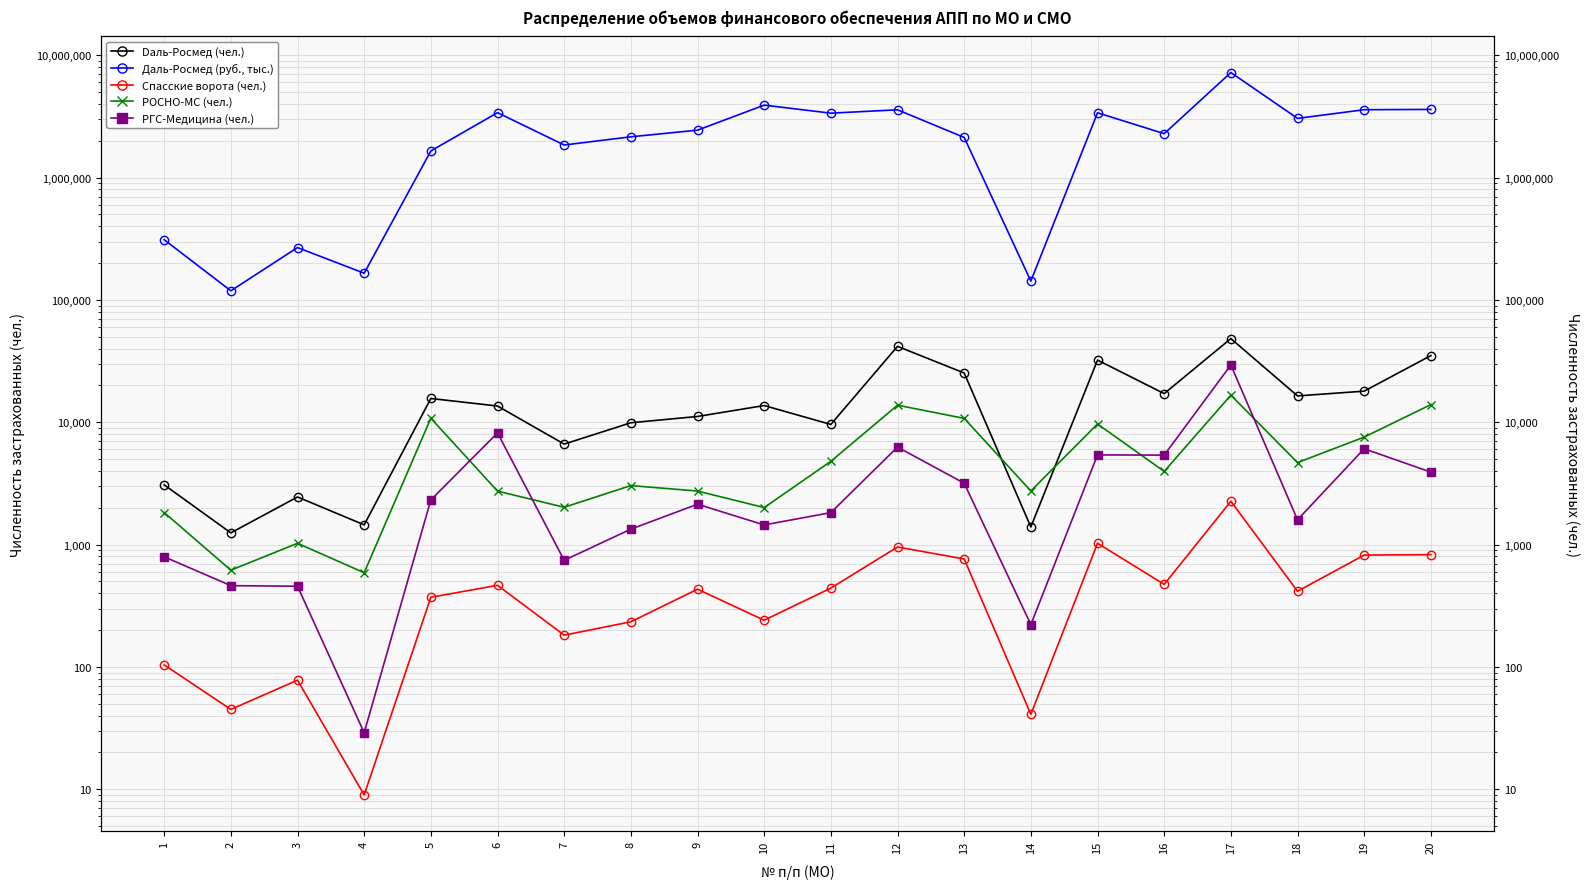

How many distinct data groups are displayed?

5